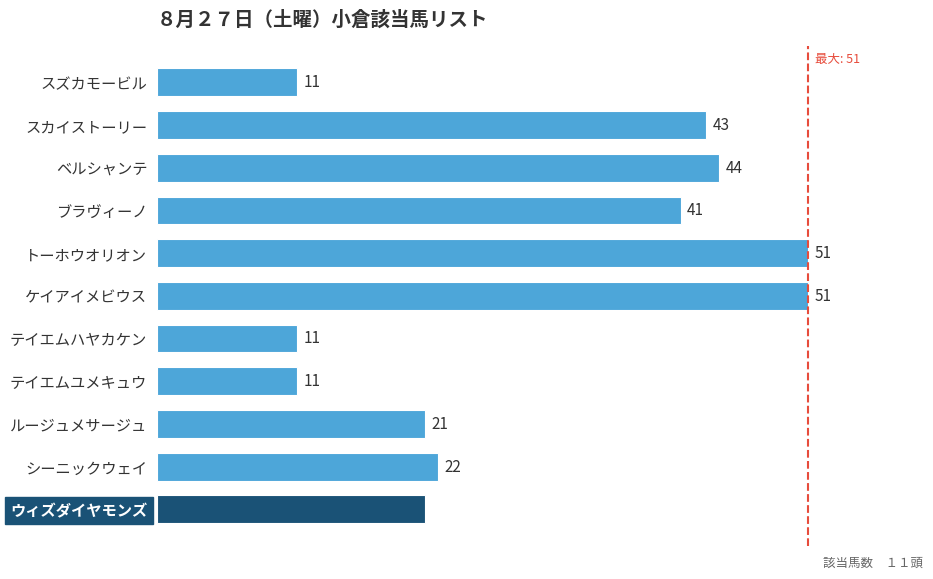

Does the chart contain stacked bars?

No